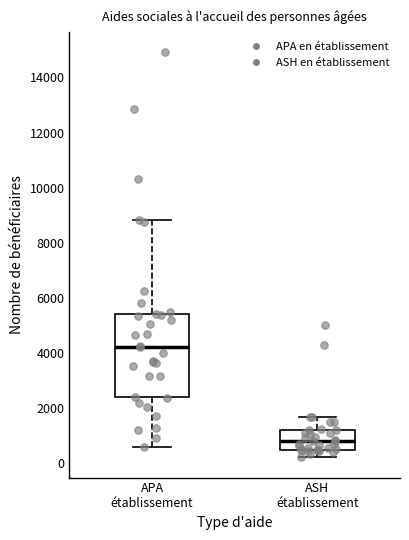

Reading left to right, transcribe this box plot: for each box, give where its median line is, the range the box spans, and where its two whiskers end, as read against the y-axis. The values are not printed on the chart, so give them approximately, as read against the axis.

APA établissement: median 4200, box 2400 to 5400, whiskers 600 to 8800
ASH établissement: median 800, box 400 to 1200, whiskers 200 to 1600